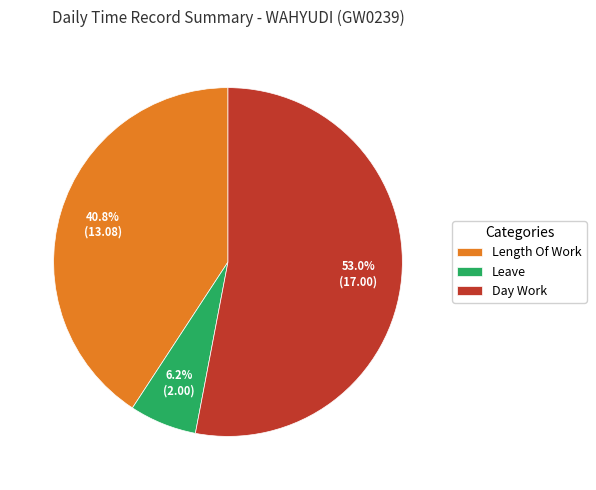

How many slices are in this pie chart?

3